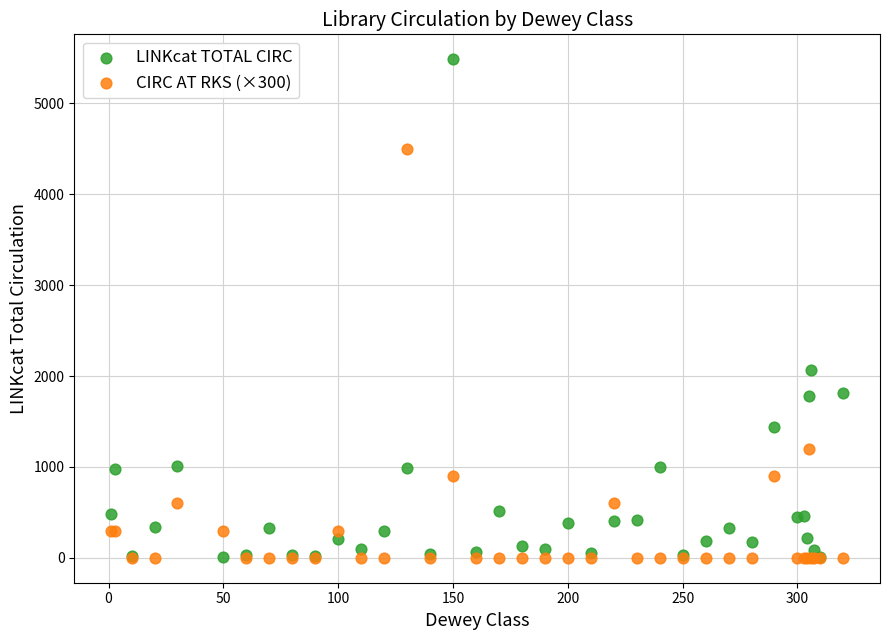

In the LINKcat TOTAL CIRC series, what Y value is closest to 2746?

2061